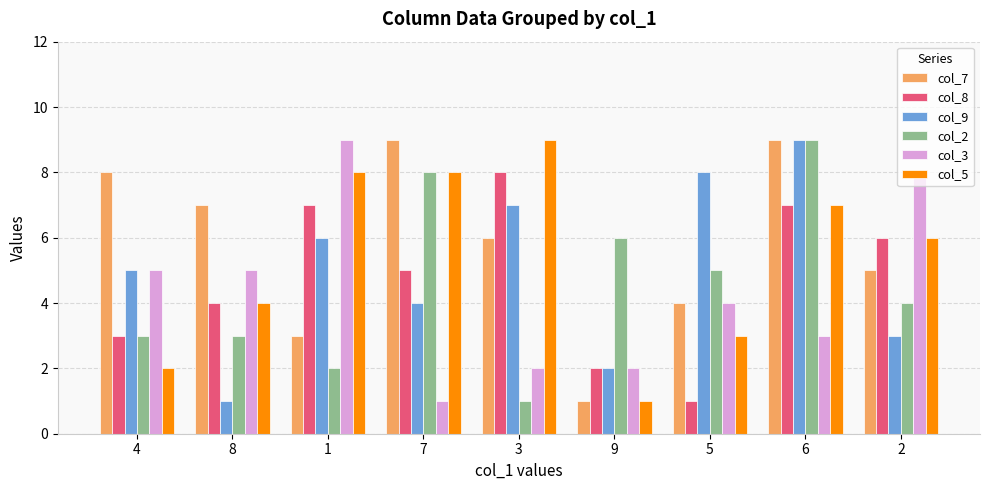

At which category is the sum across all series the highest?

6